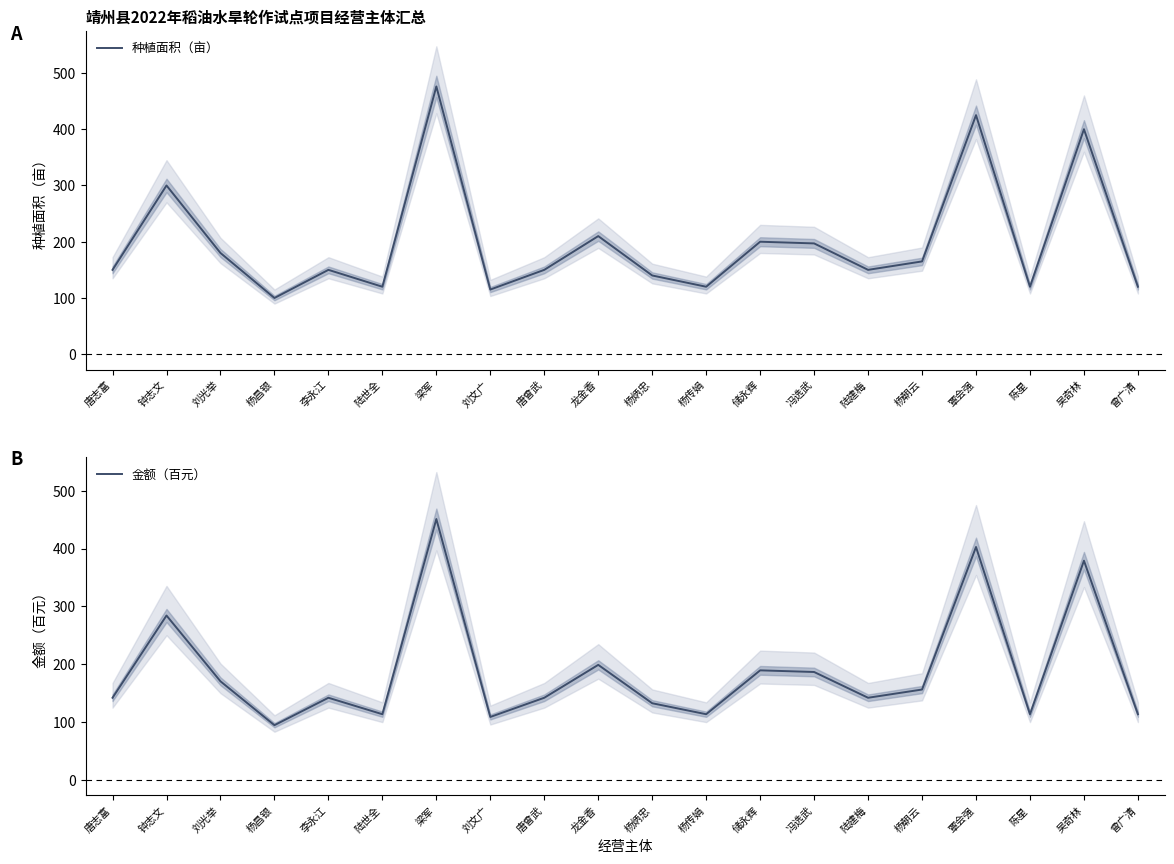

Between 杨昌银 and 杨炳忠, which is larger?

杨炳忠